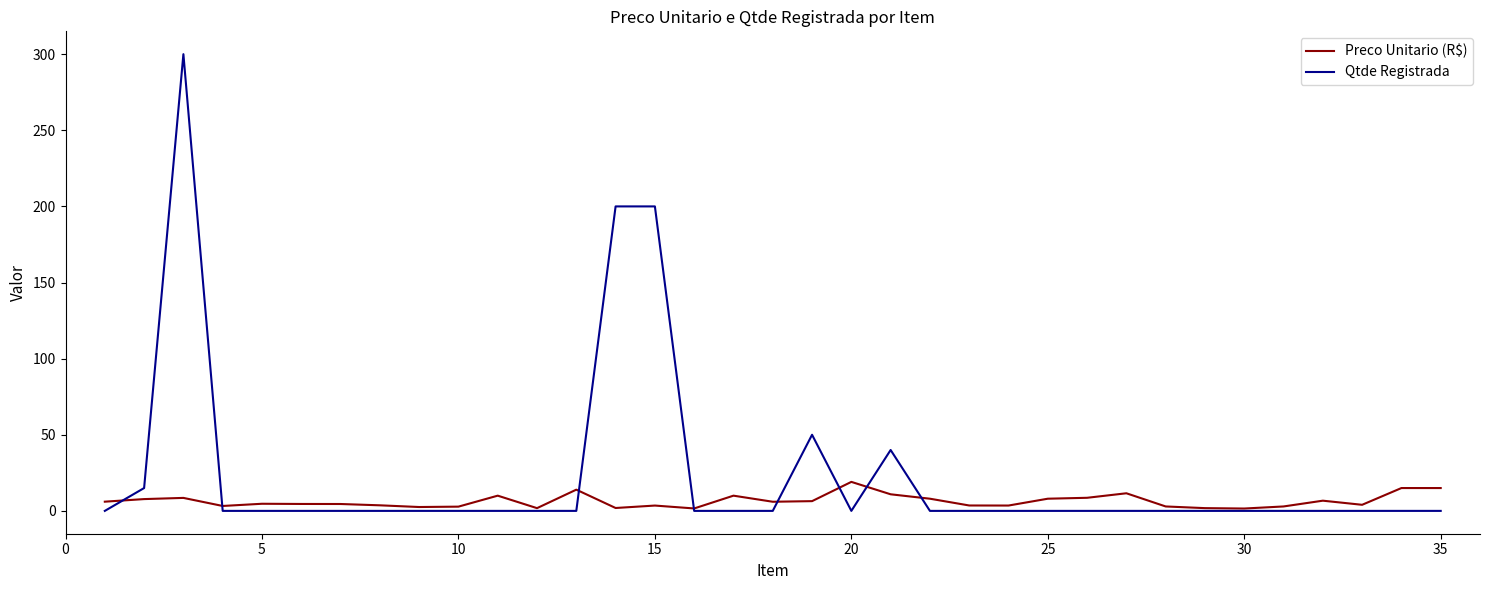

Which series has the widest spread of values?

Qtde Registrada